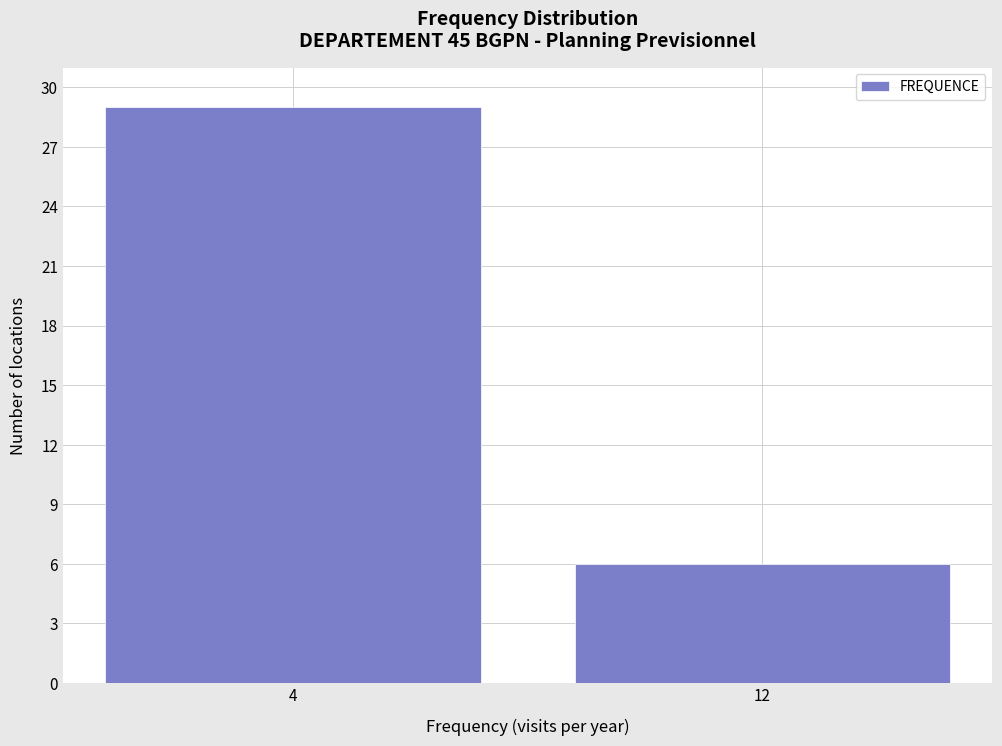

Reading left to right, what are all the values shown in this chart?

29	6